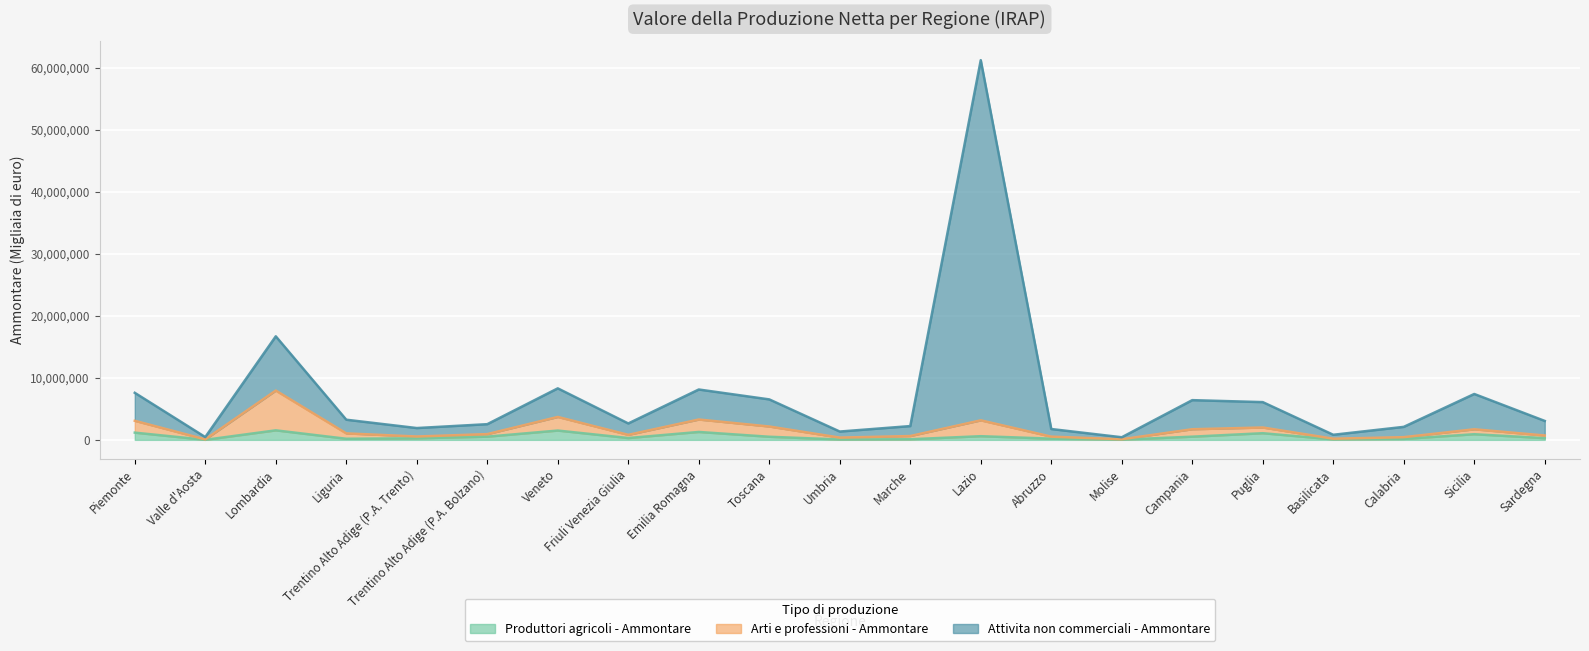

What is the sum of the Arti e professioni - Ammontare values at Molise and Trentino Alto Adige (P.A. Trento)?

639998